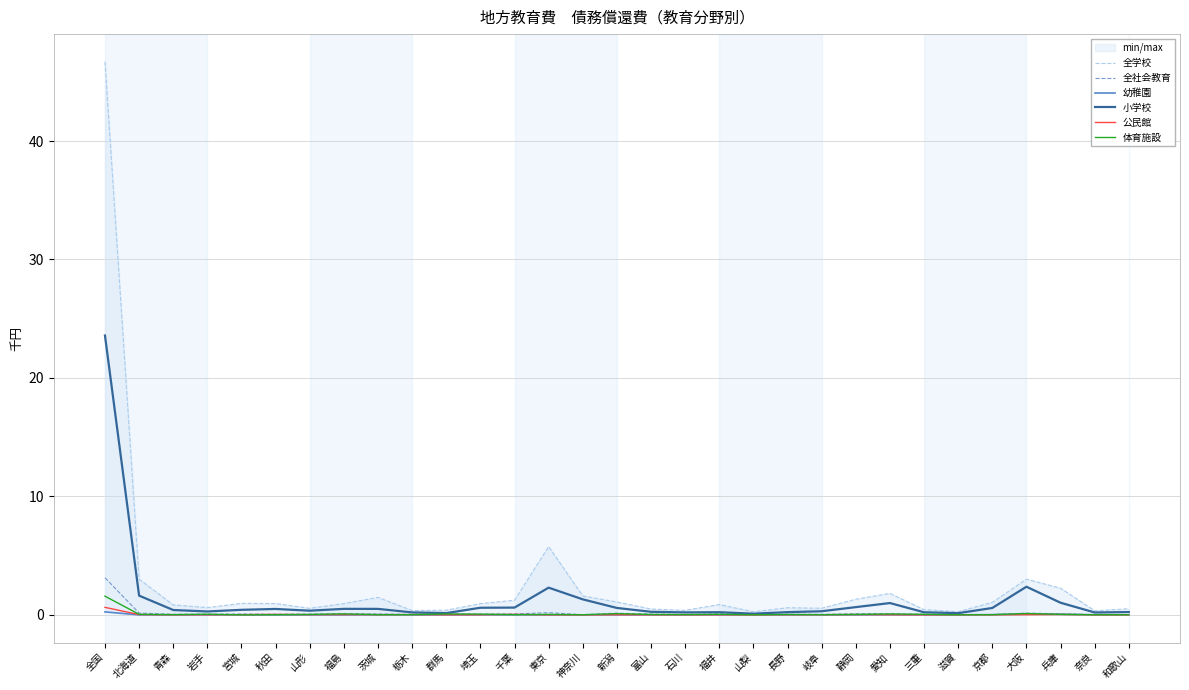

Is the value of 全学校 at 岩手 greater than the value of 体育施設 at 千葉?

Yes